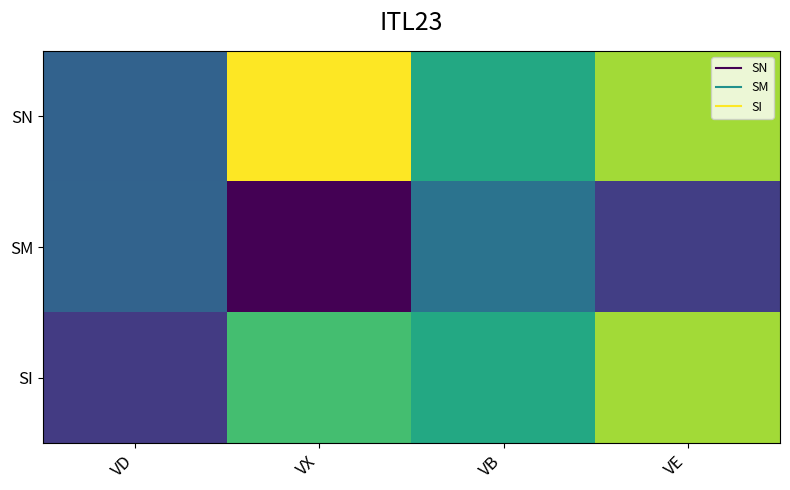

Rank the series by their average value, from highest to lowest.

SN, SI, SM